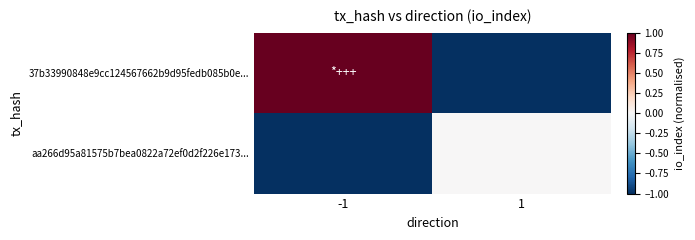

At which category does the chart reach its peak across all series?

-1